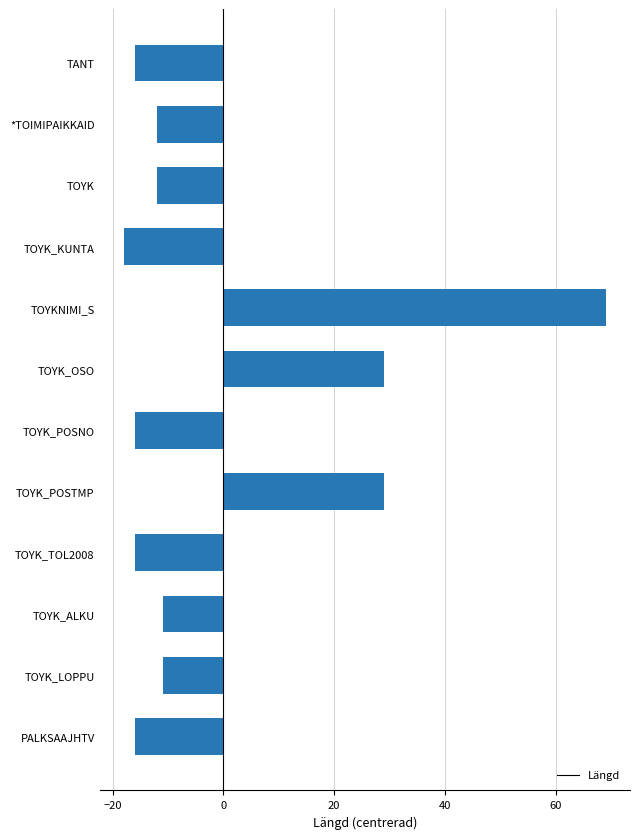

What value does the data have at *TOIMIPAIKKAID?

-11.9